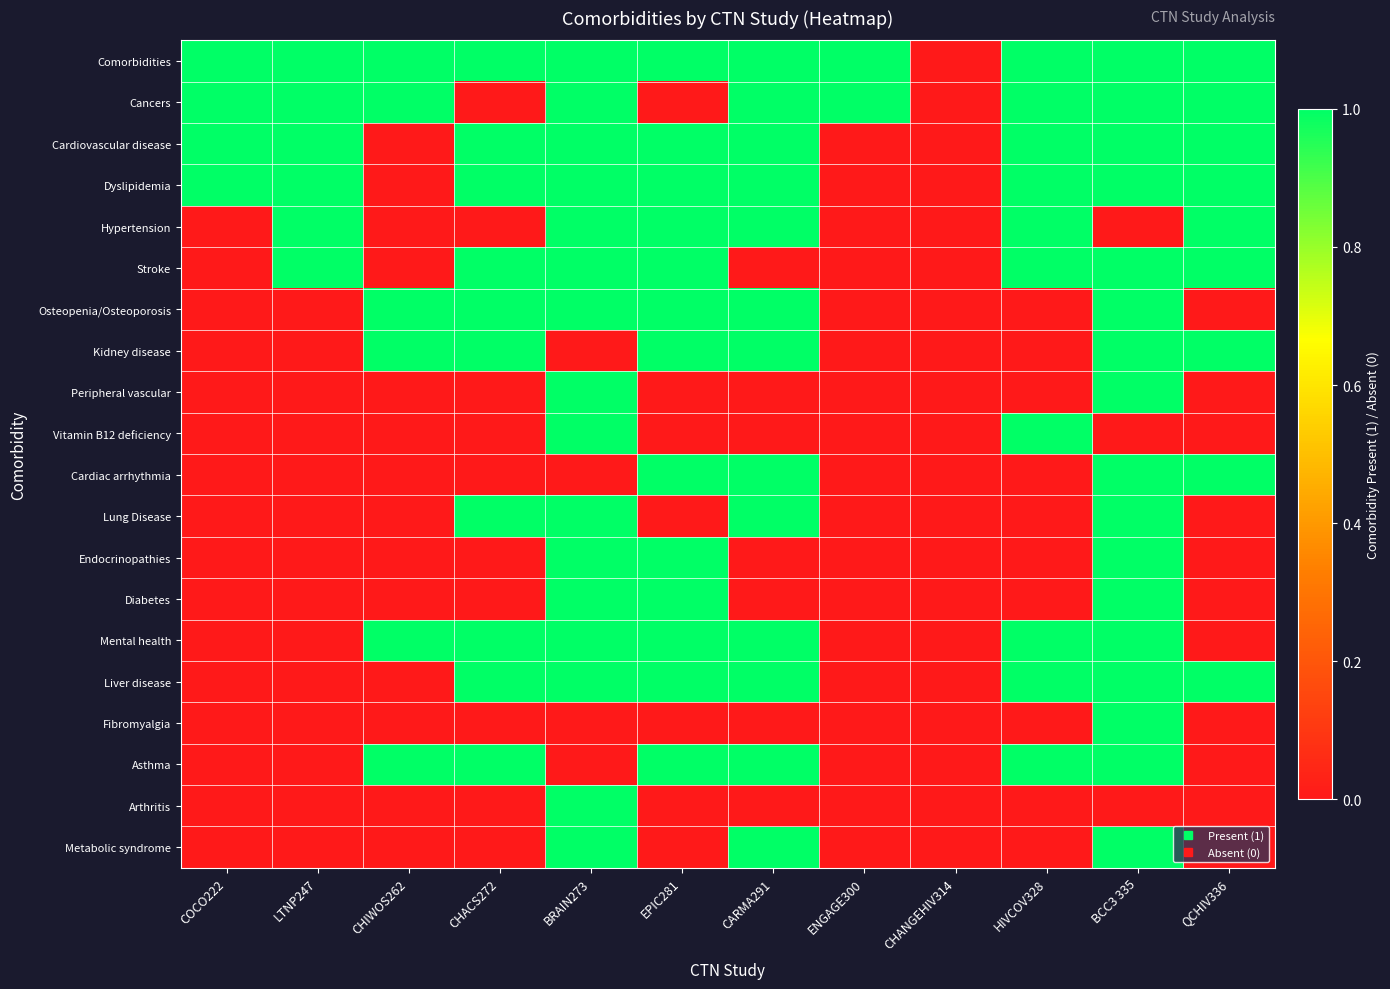

How many data points does each series have?

12